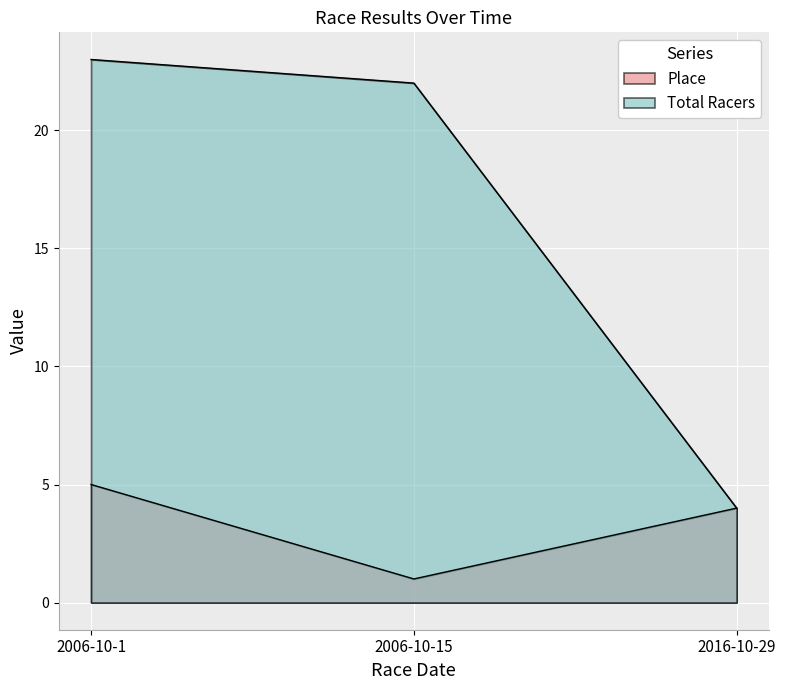

The value of Total Racers at 2016-10-29 is 6. True or false?

False